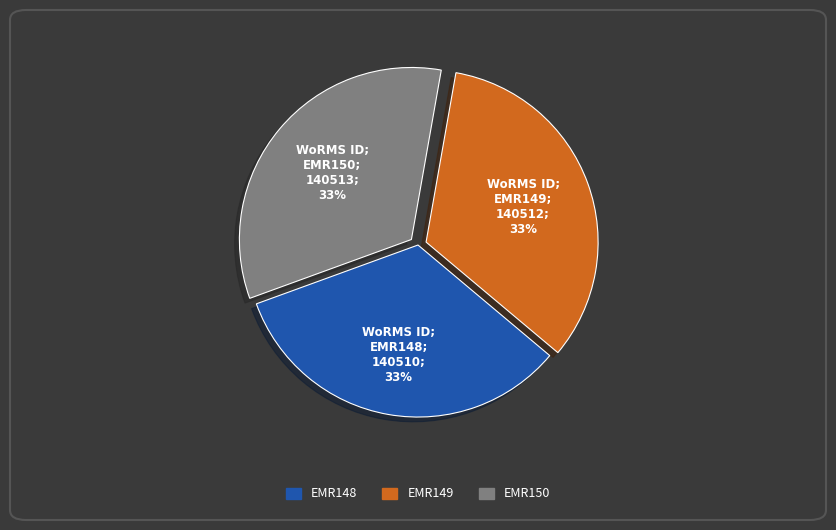

Is the sum of EMR150 and EMR148 greater than half?

Yes